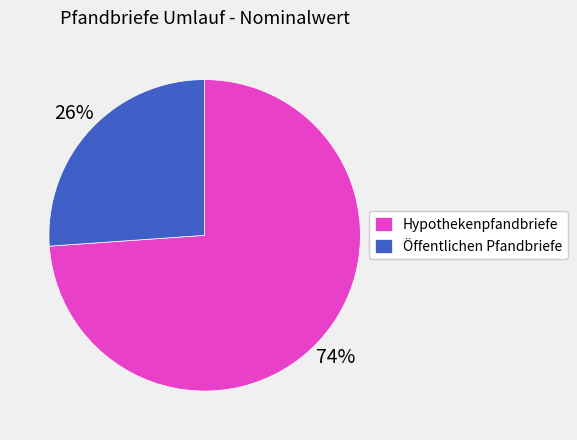

Is Öffentlichen Pfandbriefe the majority of the pie?

No